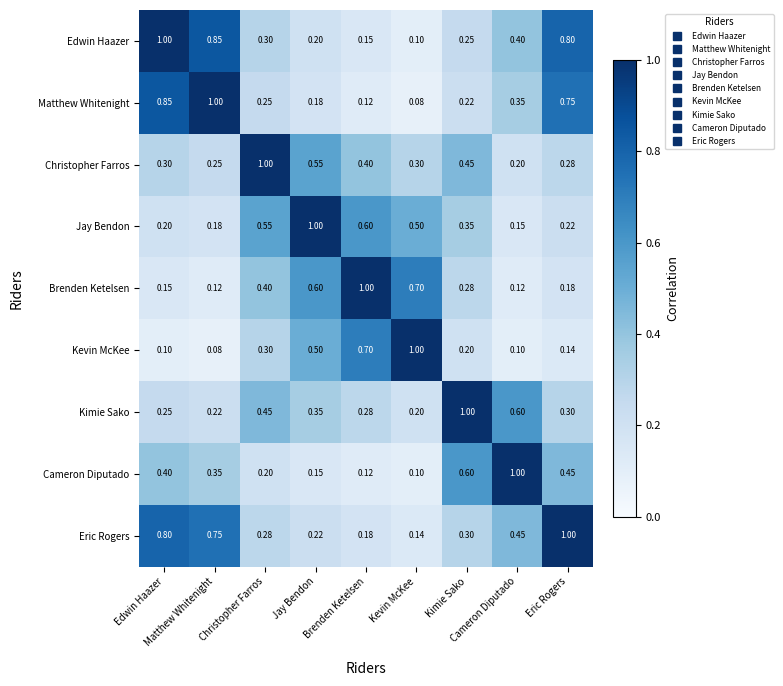

Between Christopher Farros and Jay Bendon, which series saw the biggest shift?

Christopher Farros